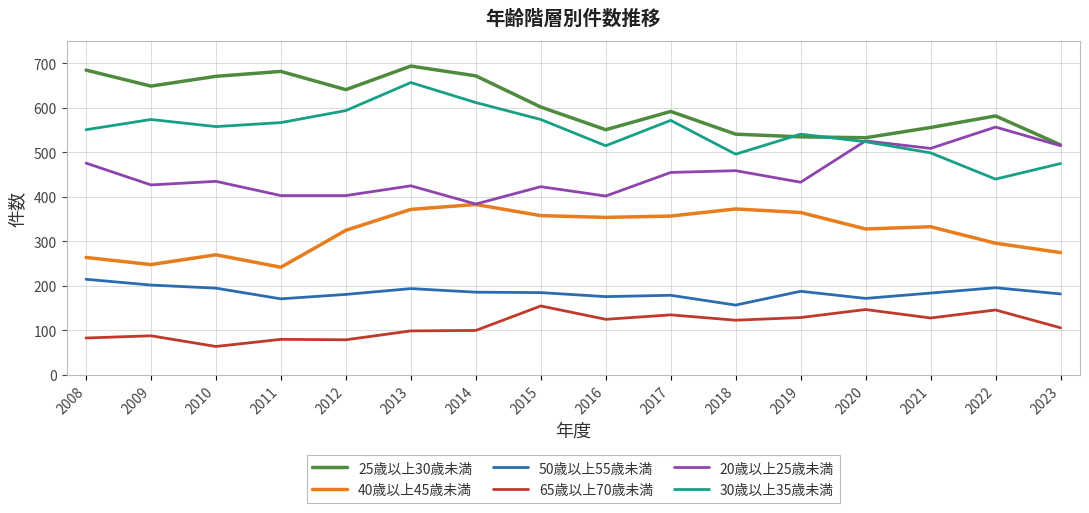

At 2015, list the series in order from smallest to largest.

65歳以上70歳未満, 50歳以上55歳未満, 40歳以上45歳未満, 20歳以上25歳未満, 30歳以上35歳未満, 25歳以上30歳未満